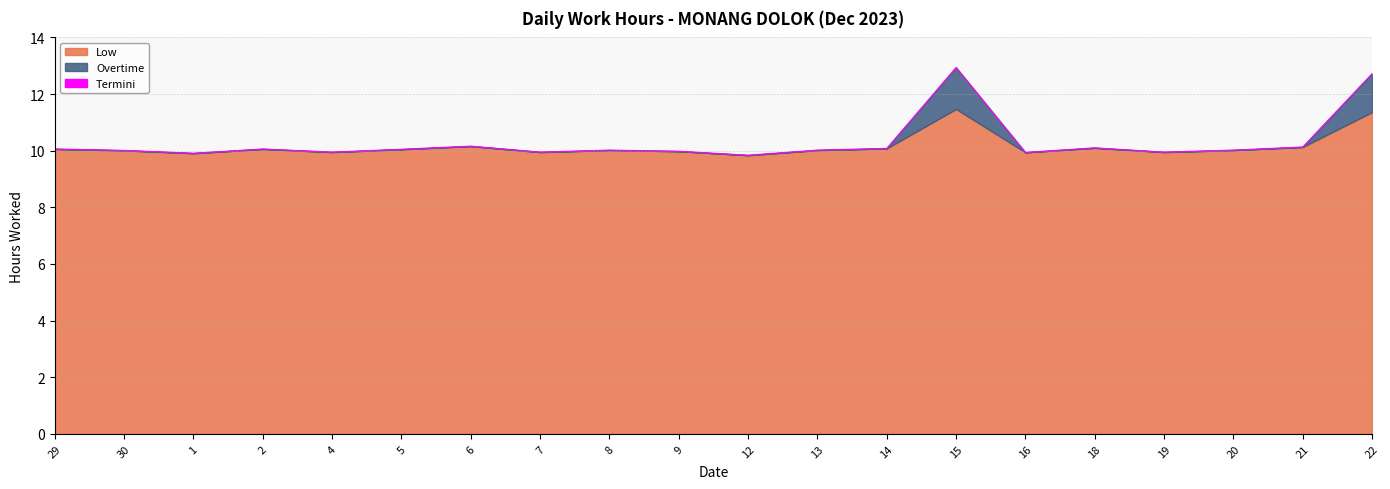

Where is the data nearest to the value 11?

6